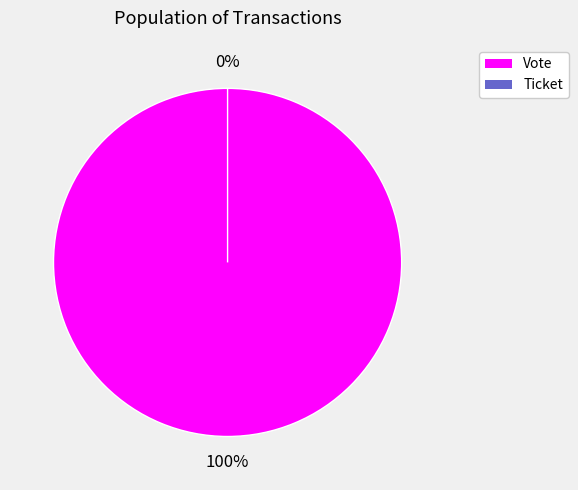

Which category accounts for the majority?

Vote